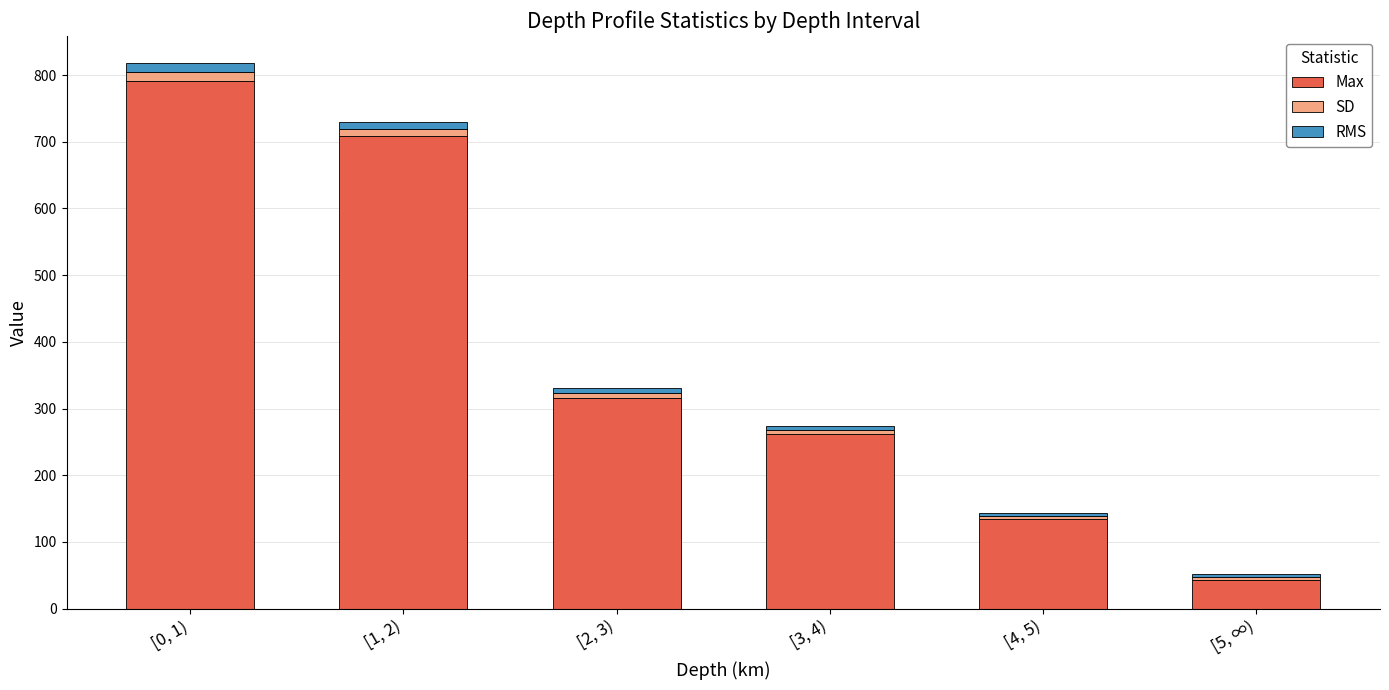

What is the lowest value of the Max series?

42.7